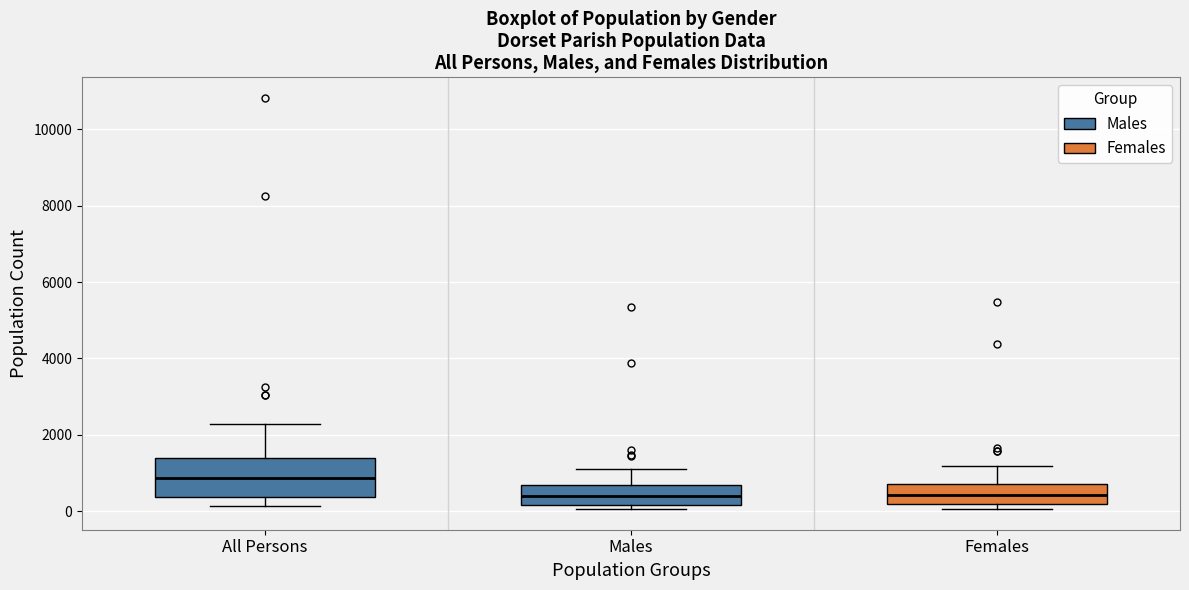

Reading left to right, read every box against the y-axis: the position of its median line, the range the box covers, and the ends of its whiskers. The values are not printed on the chart, so give them approximately, as read against the axis.

All Persons: median 800, box 400 to 1400, whiskers 200 to 2200
Males: median 400, box 200 to 600, whiskers 0 to 1200
Females: median 400, box 200 to 800, whiskers 0 to 1200